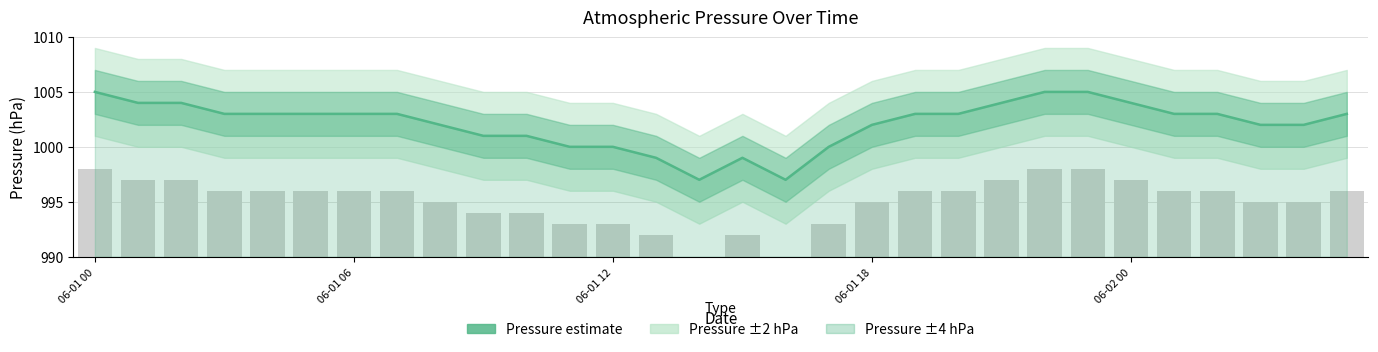

True or false: press (bar) has a value of 994 at 10.

True